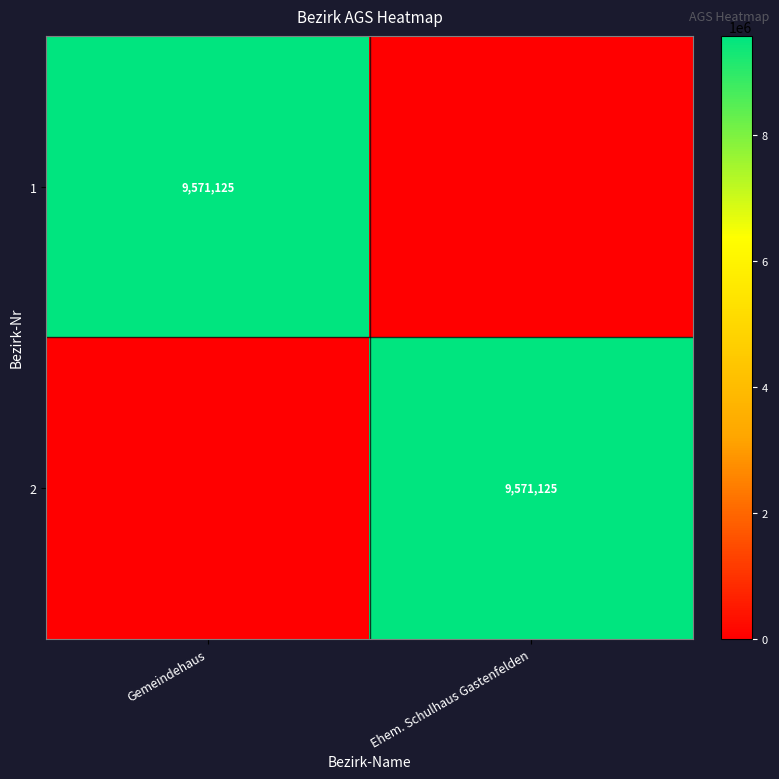

Is it true that 2 equals 14672651 at Ehem. Schulhaus Gastenfelden?

False